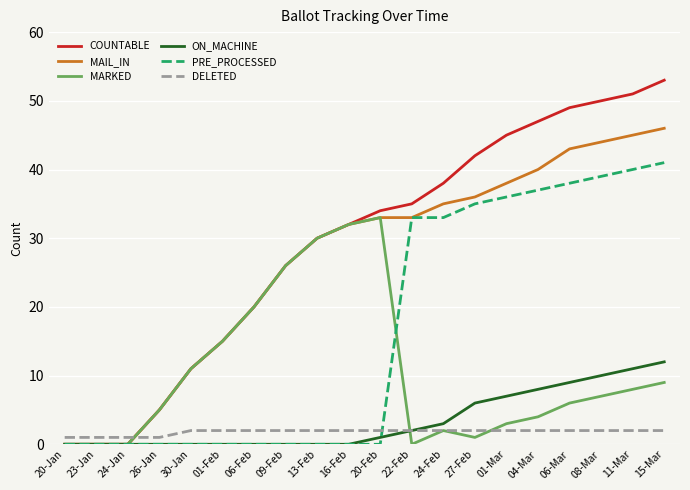

List the series in order of their peak value, lowest first.

DELETED, ON_MACHINE, MARKED, PRE_PROCESSED, MAIL_IN, COUNTABLE